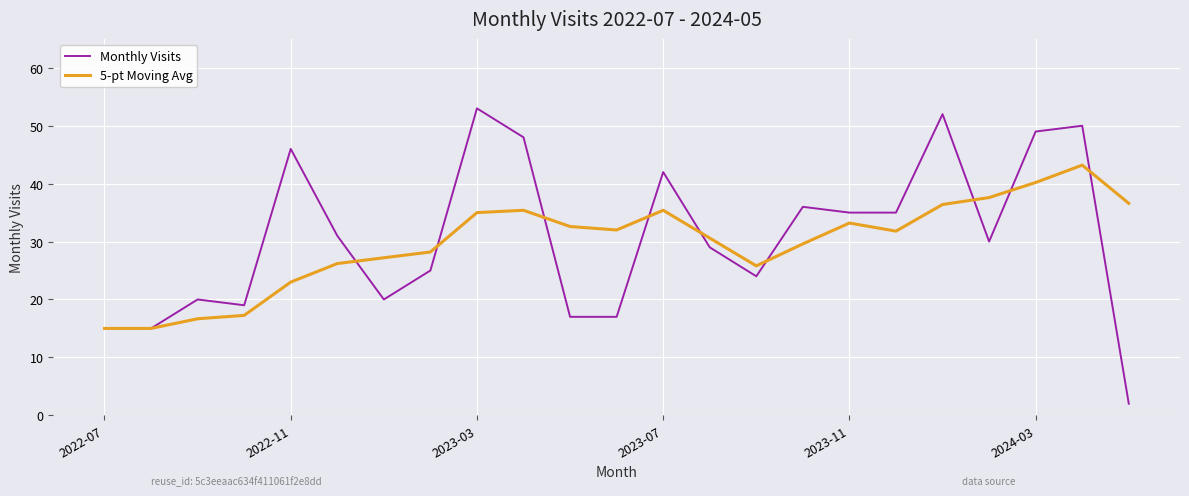

True or false: Monthly Visits and 5-pt Moving Avg intersect in this chart.

True